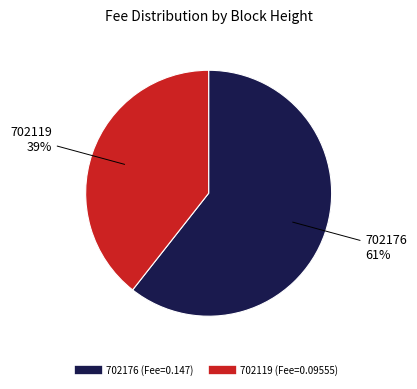

Combined, do 702119 and 702176 account for over 50%?

Yes